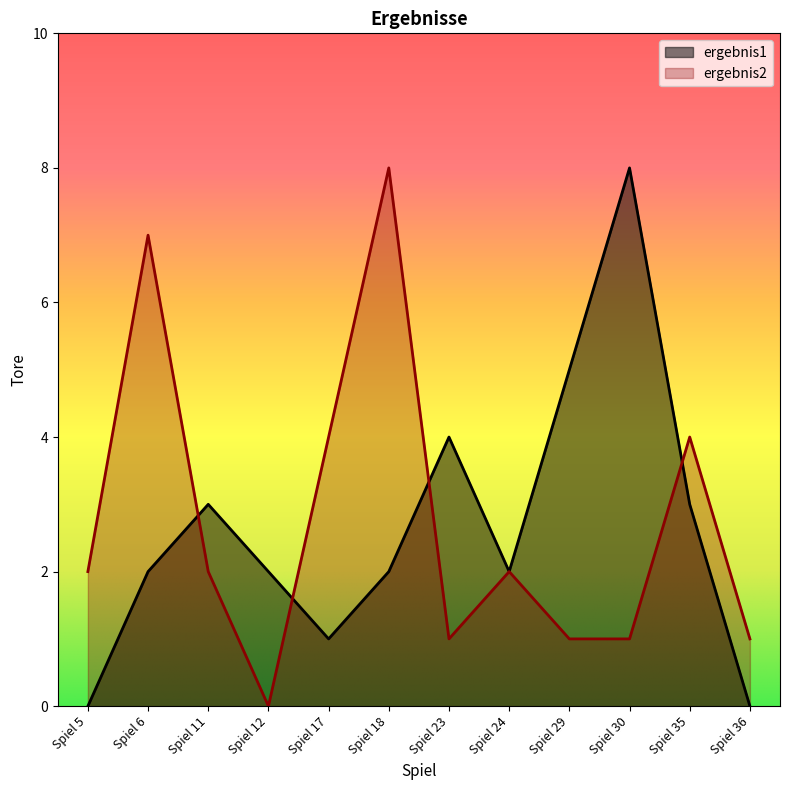

Is it true that ergebnis1 equals 8 at Spiel 30?

True